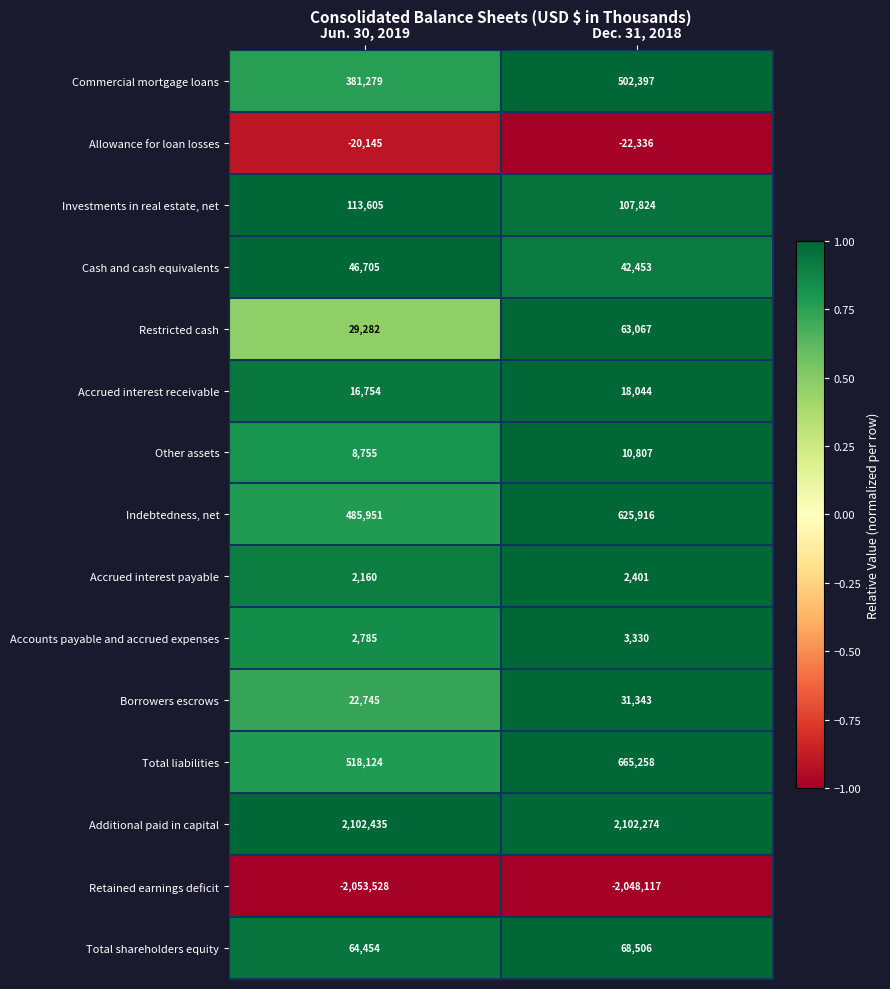

What value does the Total liabilities series have at Jun. 30, 2019?

518124